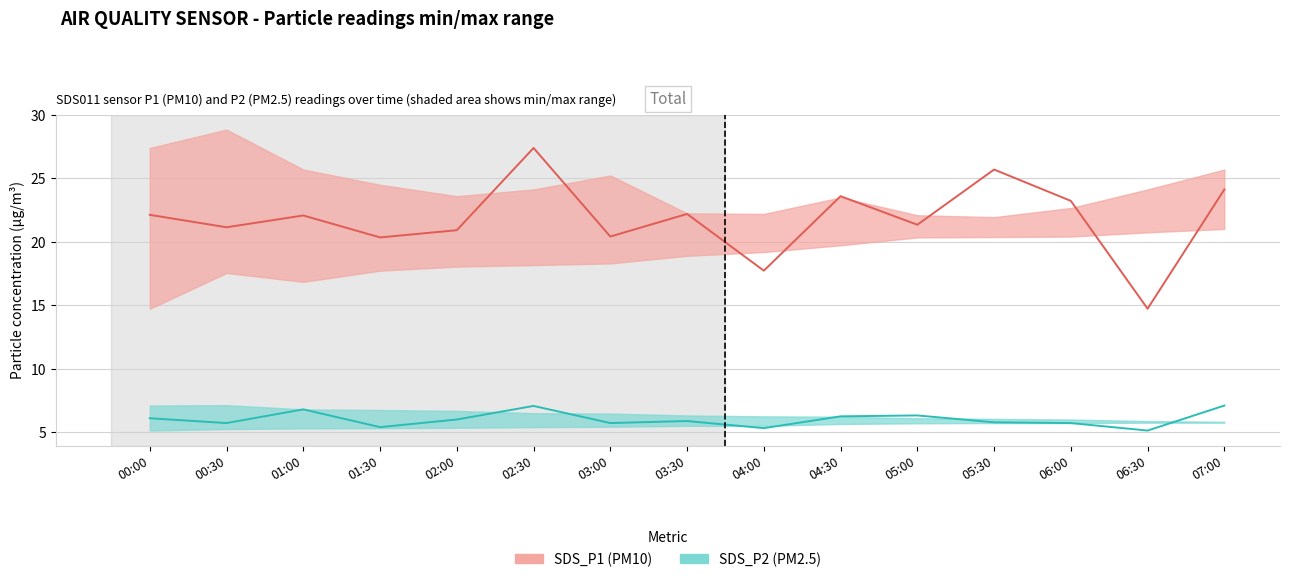

What is the value of the SDS_P2 (PM2.5) point at the 7th from the left?

5.7